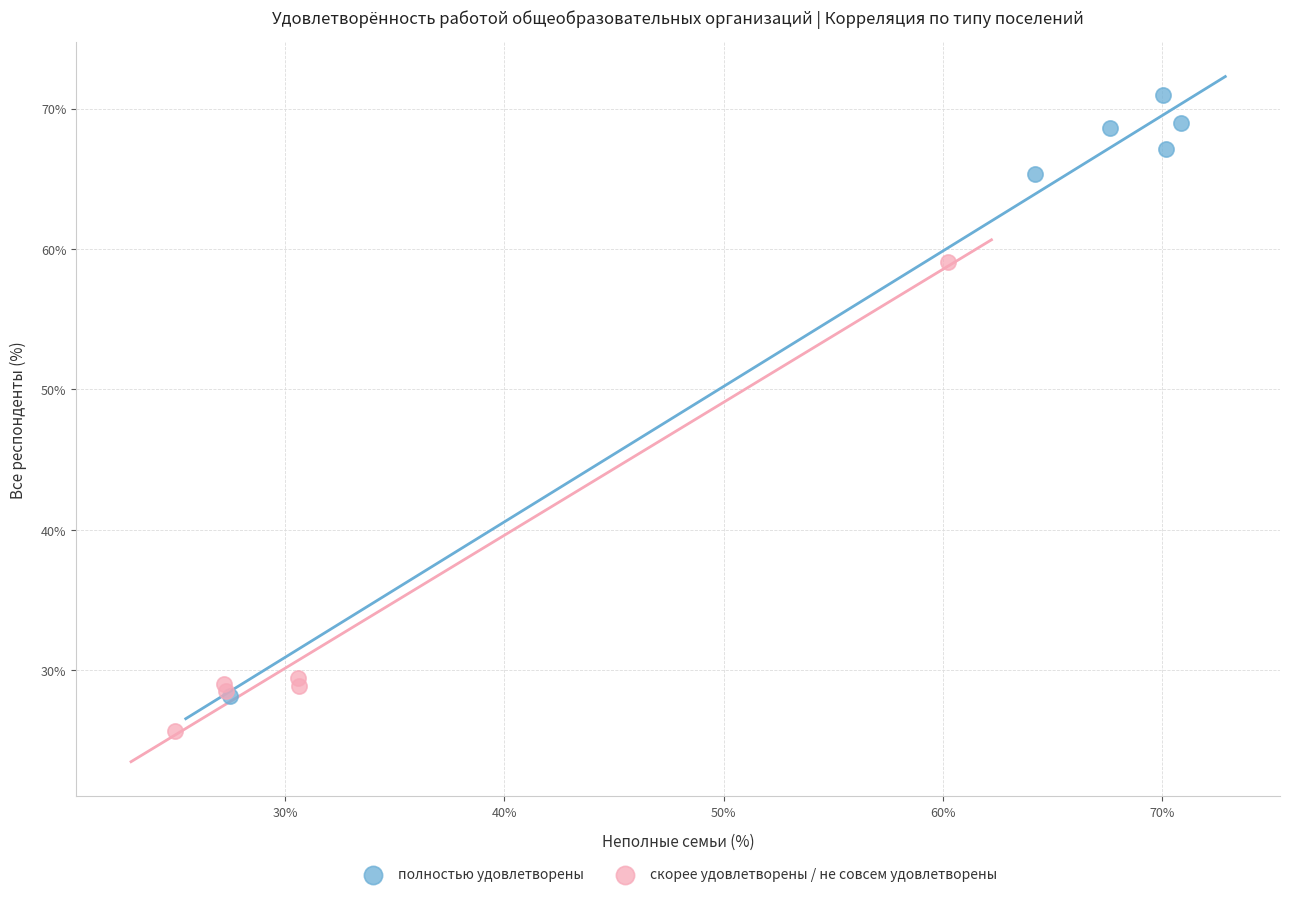

Which series has the widest spread of Y values?

полностью удовлетворены